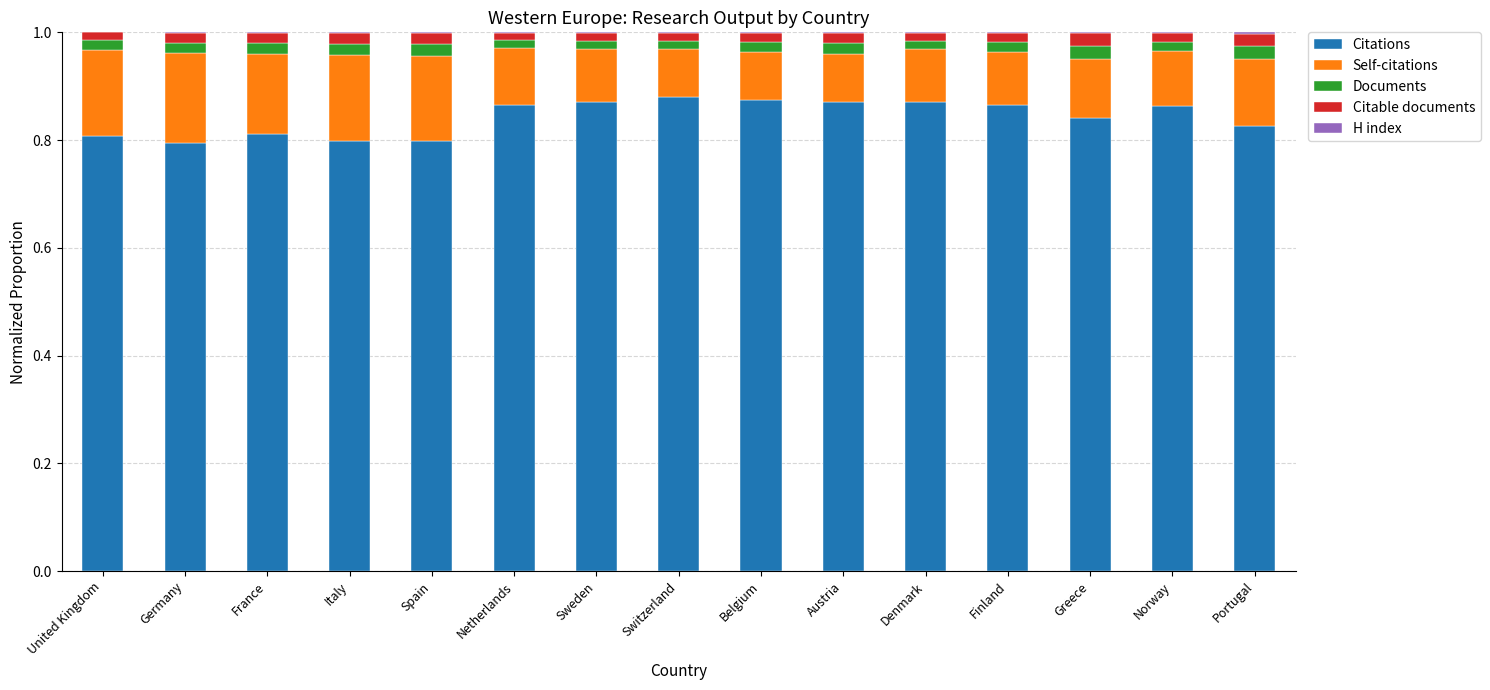

How many categories are shown in the chart?

15